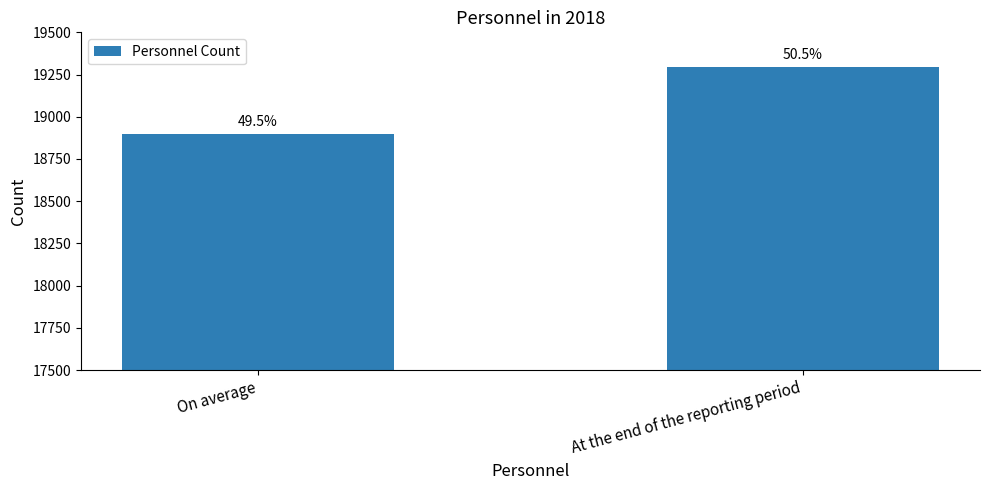

What is the difference between the maximum and minimum values?

395